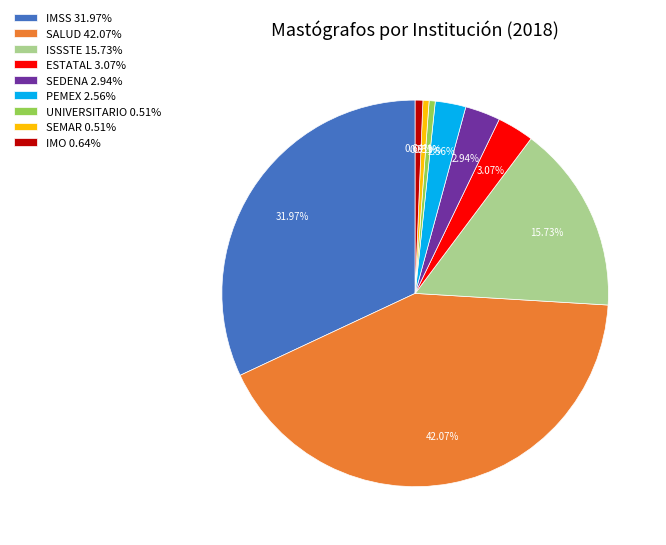

Which has a higher value, UNIVERSITARIO 0.51% or PEMEX 2.56%?

PEMEX 2.56%